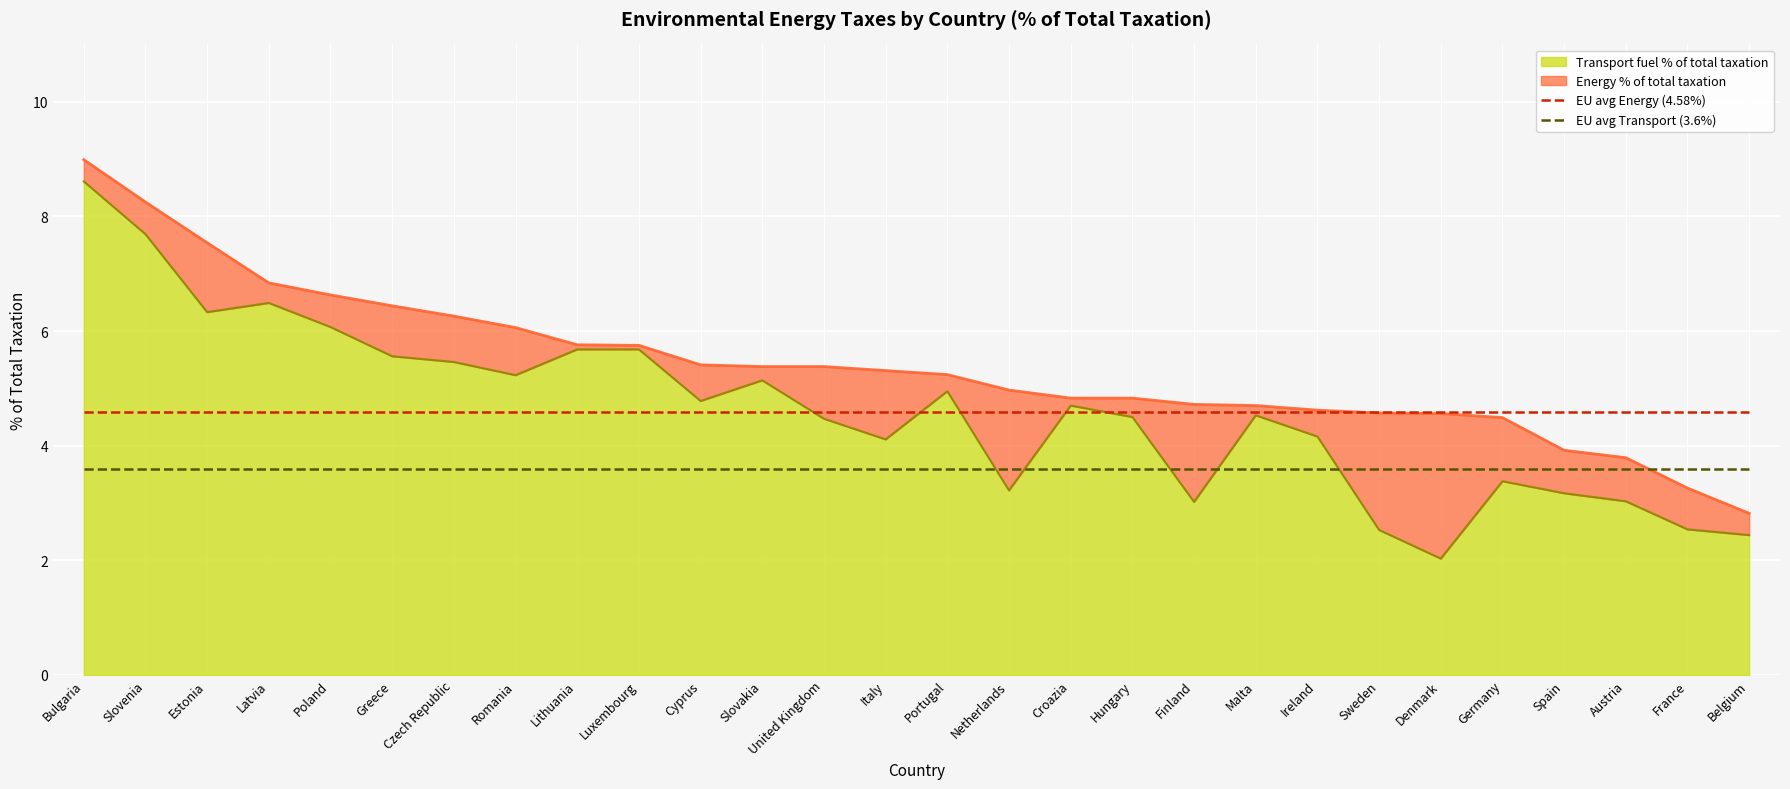

How many data points does each series have?

28